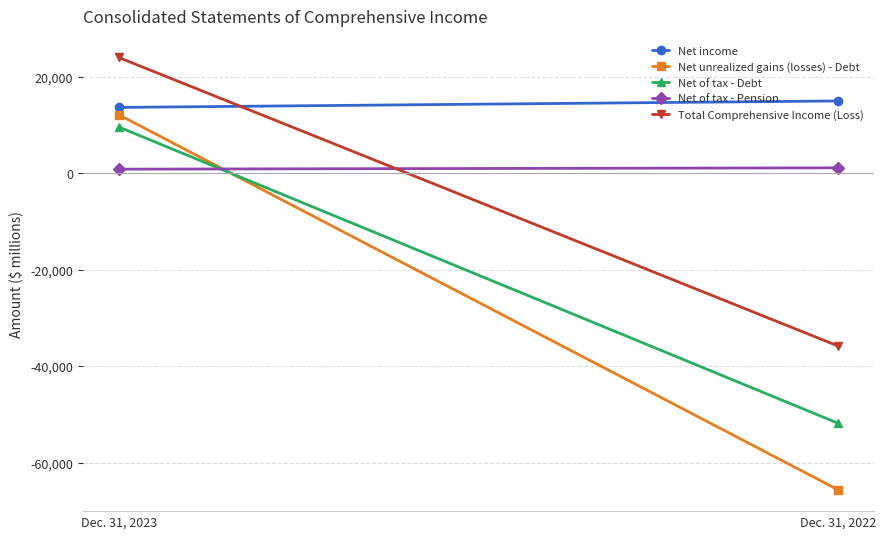

Which series has the largest range (max minus min)?

Net unrealized gains (losses) - Debt